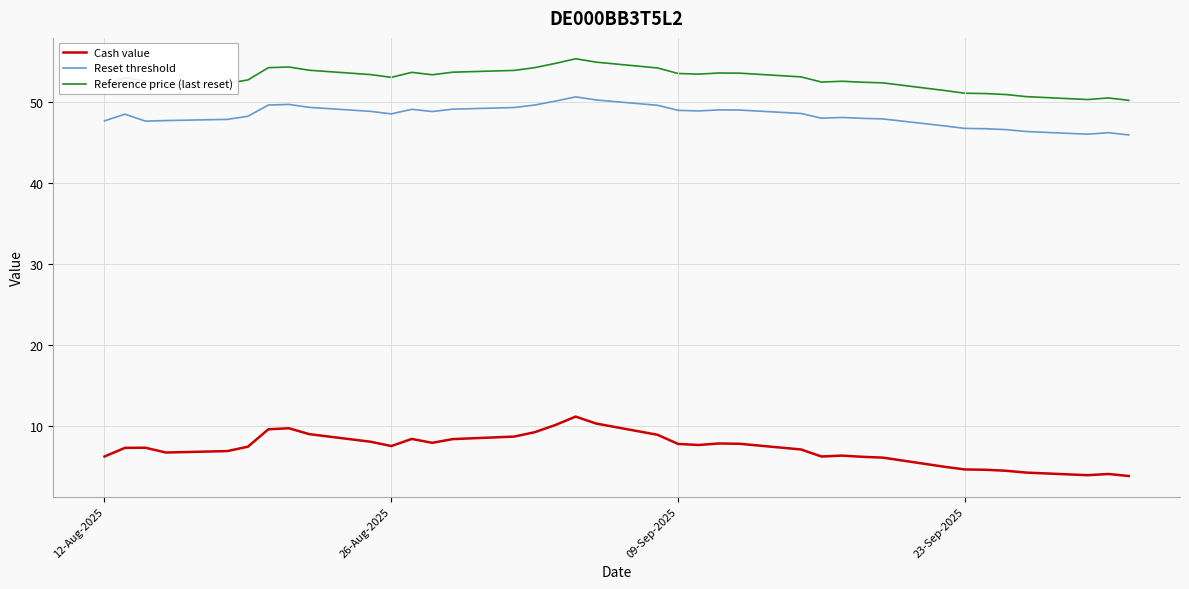

What is the minimum value for Reset threshold?

46.0